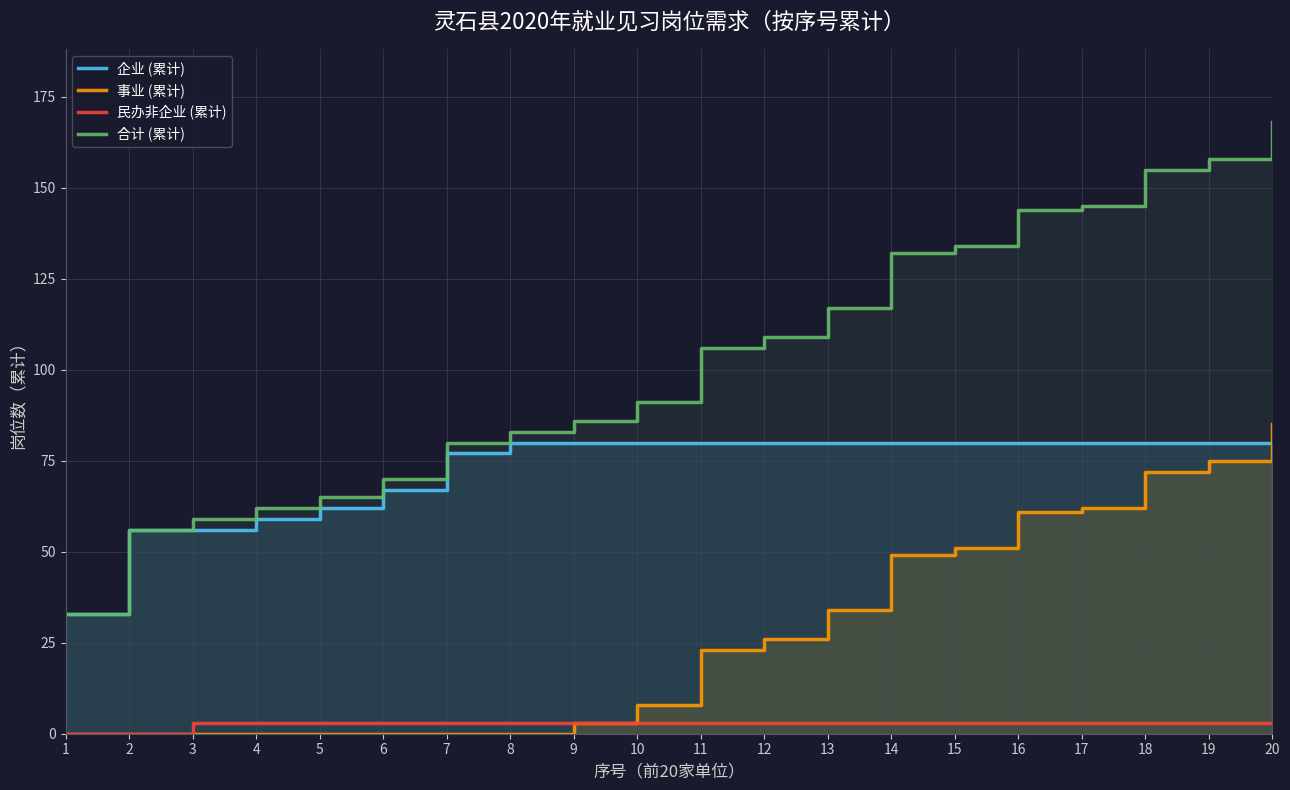

Where do 企业 (累计) and 事业 (累计) first cross each other?

19 and 20